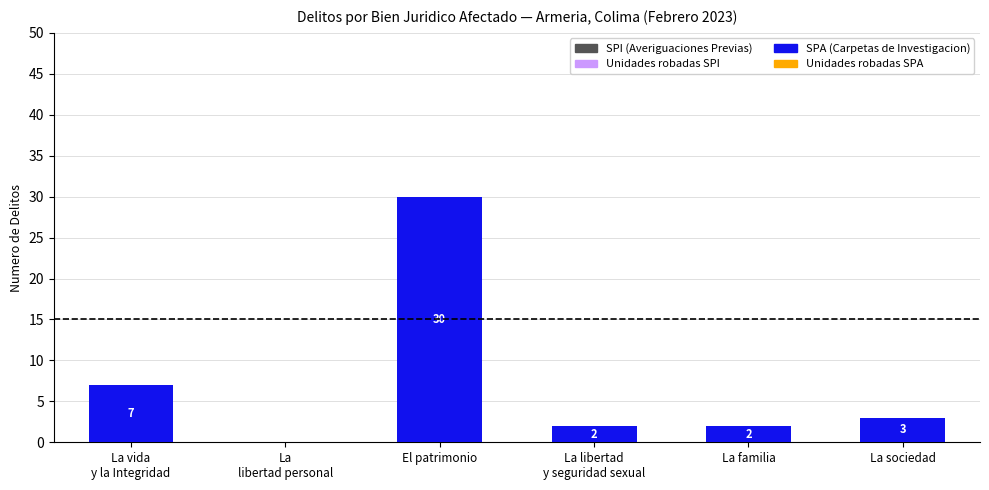

Are the bars horizontal?

No